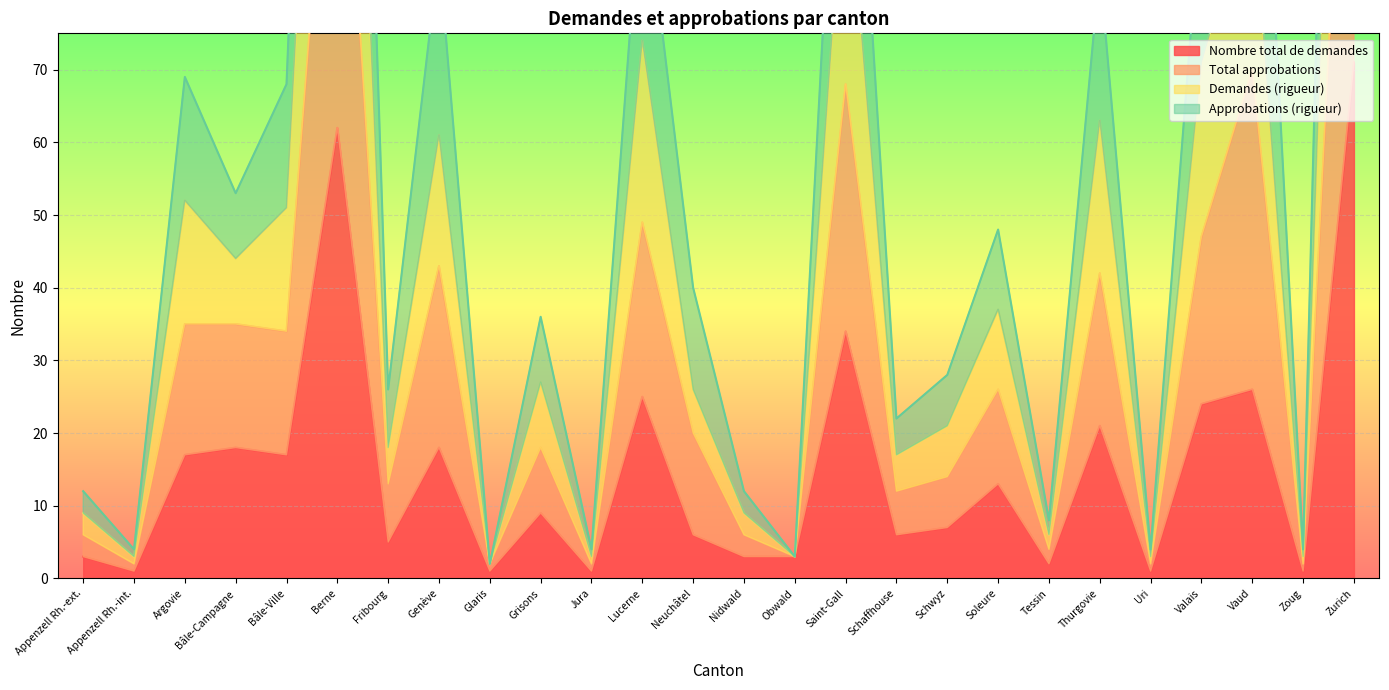

What is the maximum value for Nombre total de demandes?

71